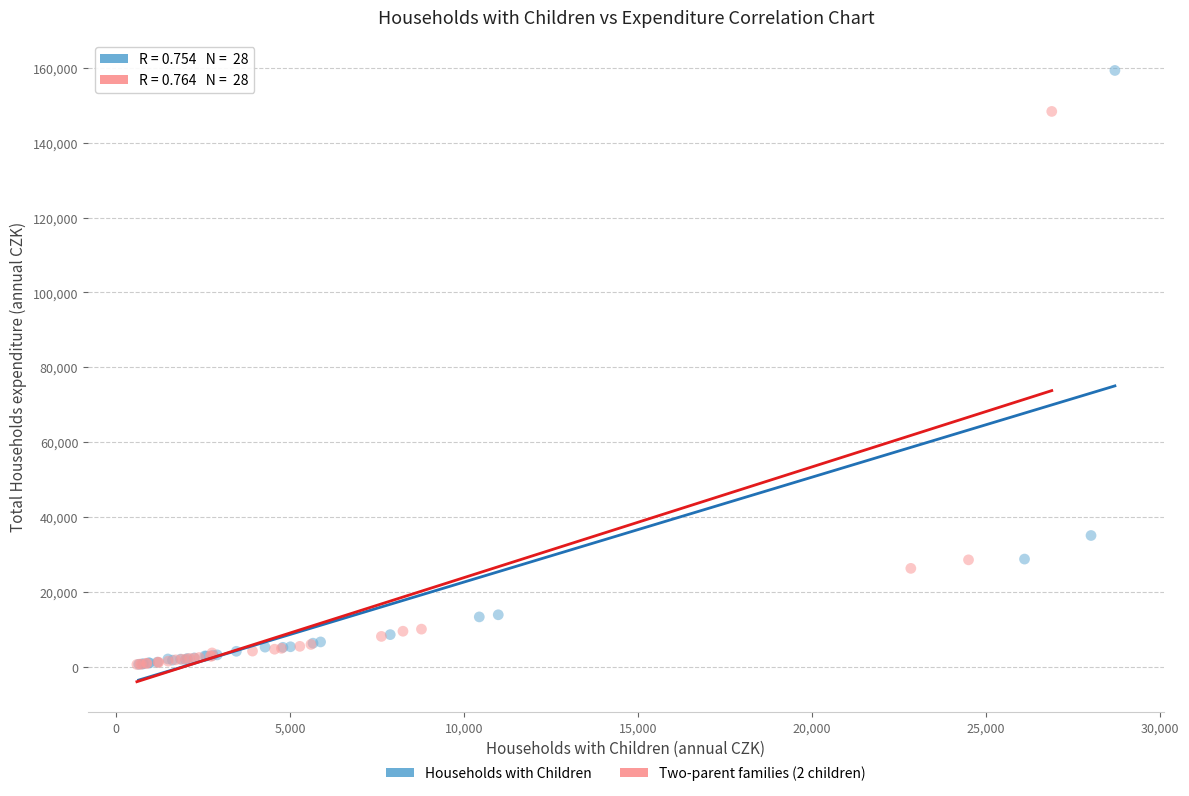

Which series has the widest spread of Y values?

Households with Children